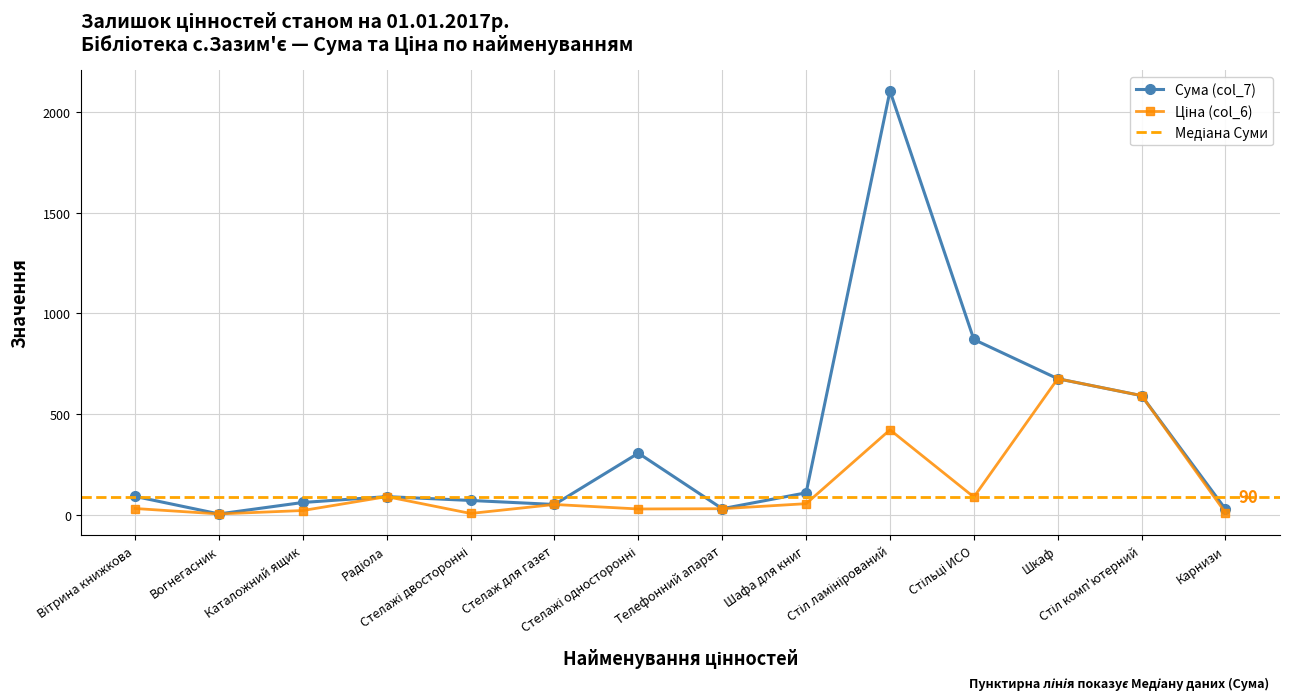

The Сума (col_7) series shows 5.2 at Вогнегасник. True or false?

False